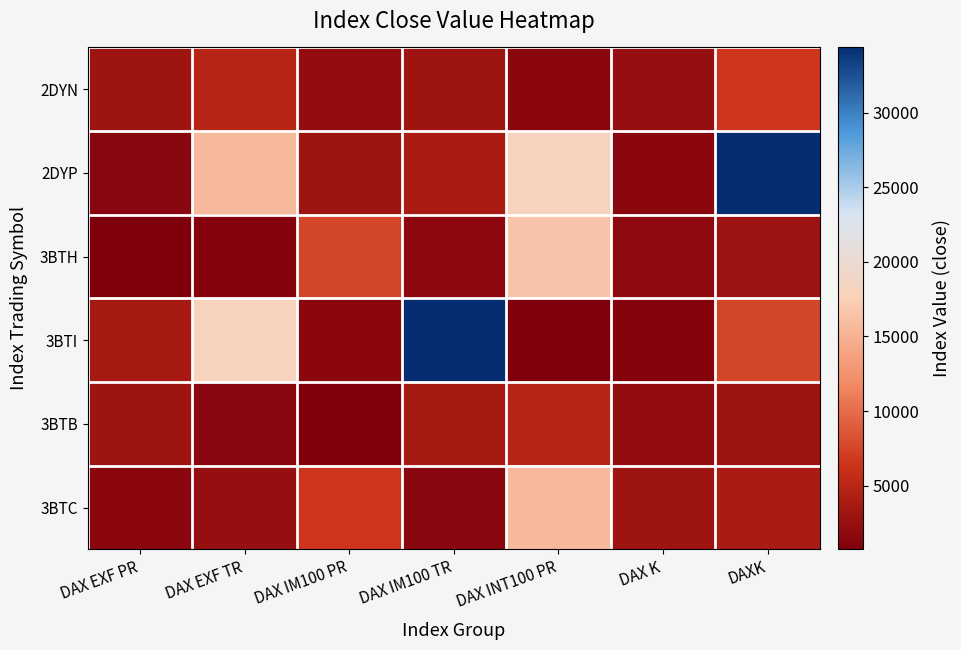

Count the number of data series in this chart.

6